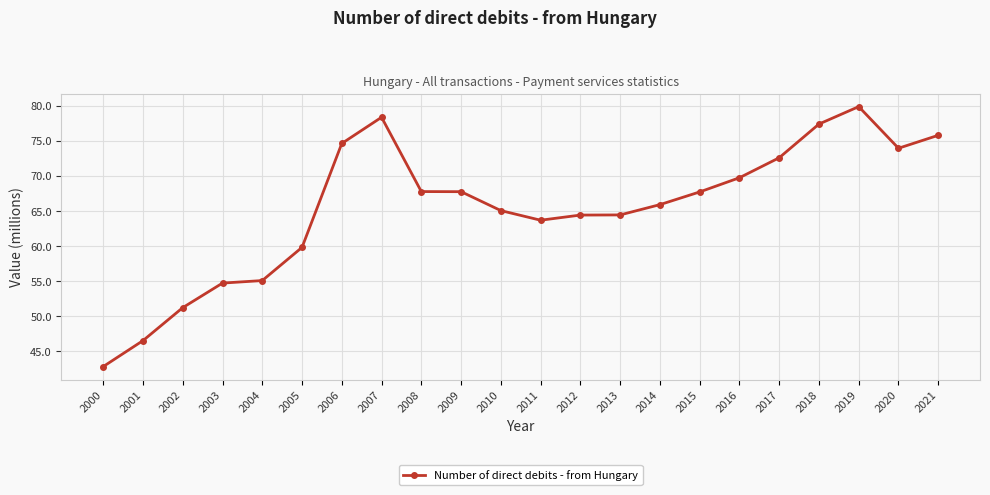

Count the number of data series in this chart.

1